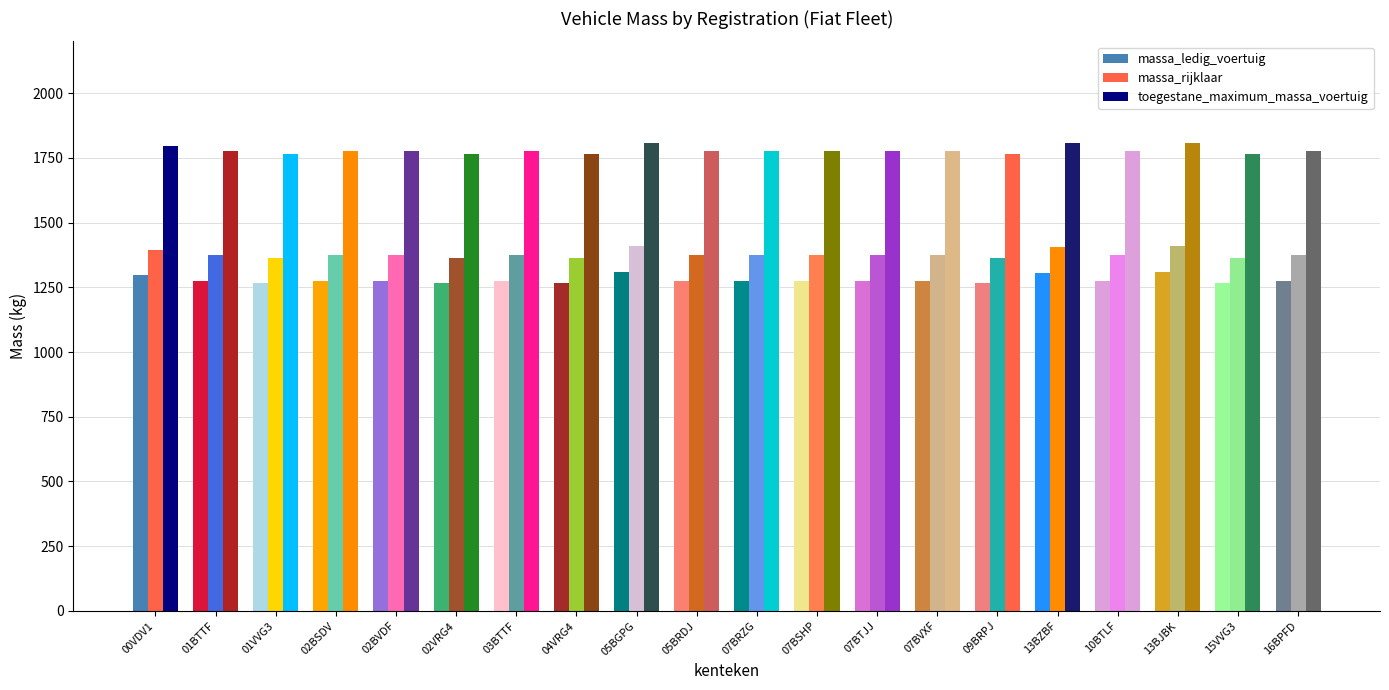

Rank the series at 01BTTF from highest to lowest value.

toegestane_maximum_massa_voertuig, massa_rijklaar, massa_ledig_voertuig